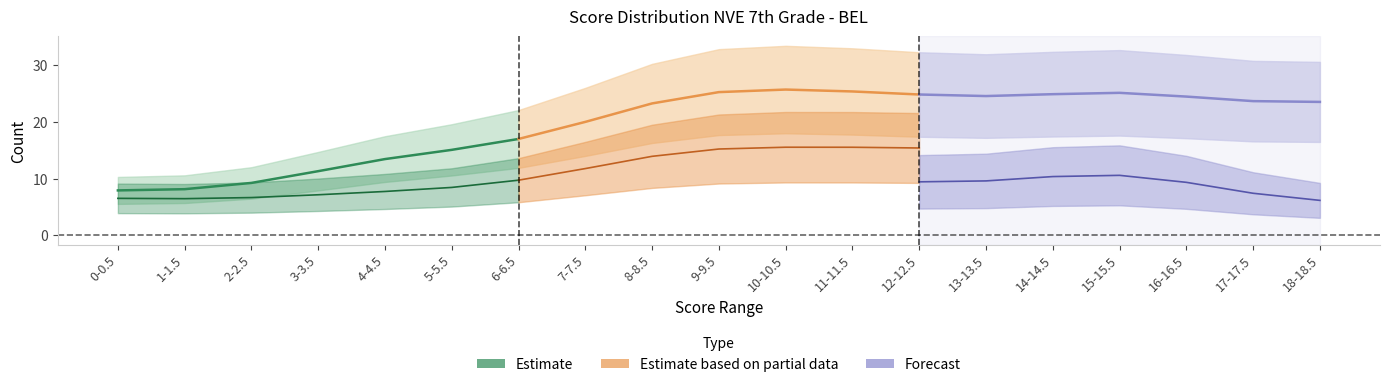

The value of Estimate at 6-6.5 is 11.4. True or false?

False